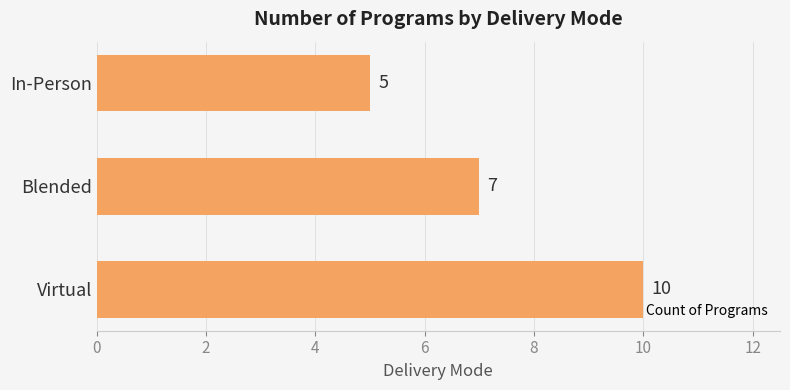

Reading bottom to top, list all the values displayed in this chart.

10	7	5